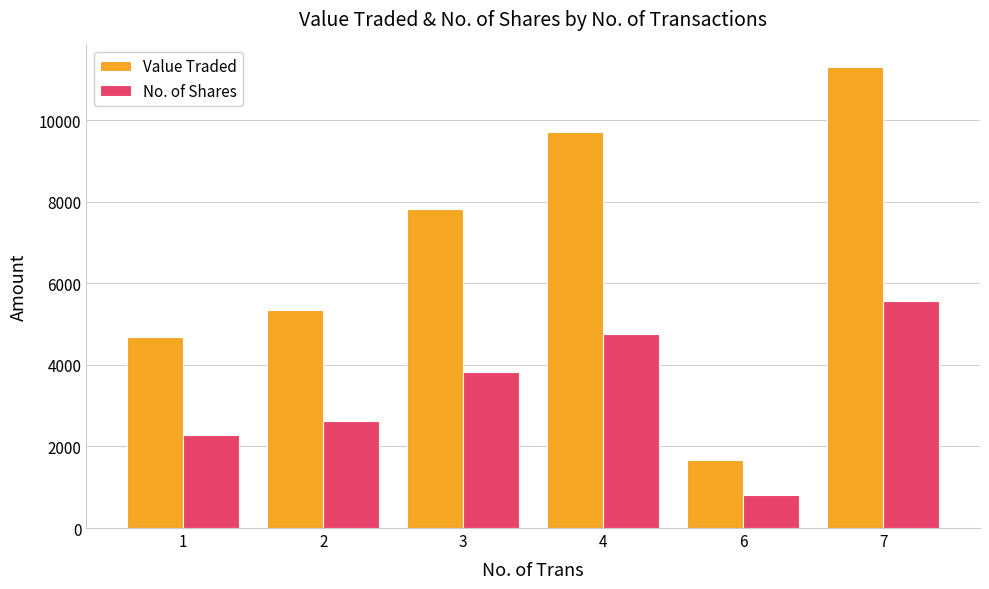

What is the sum of the No. of Shares values at 6 and 3?

4633